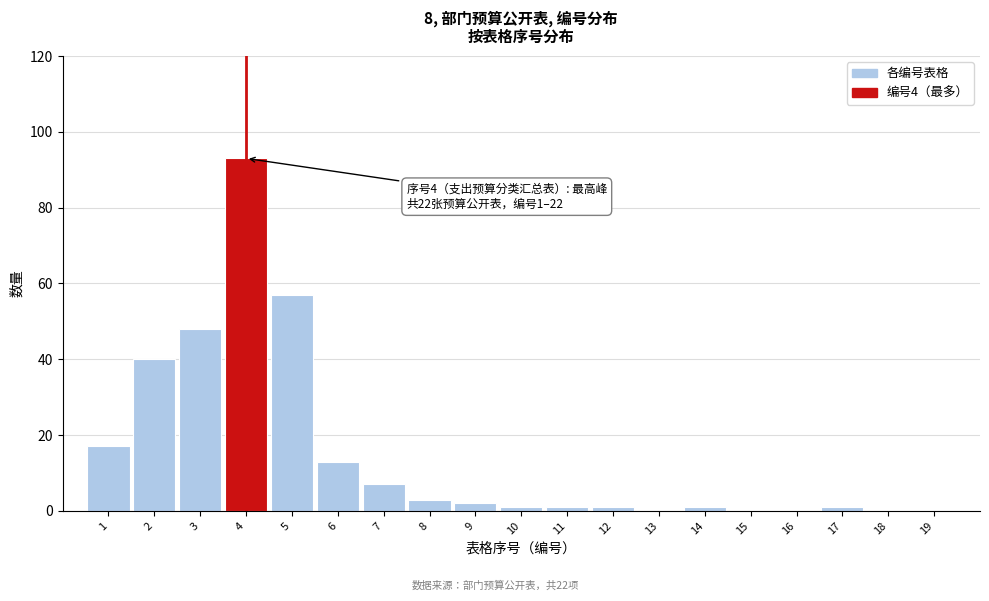

Reading left to right, extract all data points from this chart.

1=17	2=40	3=48	4=93	5=57	6=13	7=7	8=3	9=2	10=1	11=1	12=1	13=0	14=1	15=0	16=0	17=1	18=0	19=0